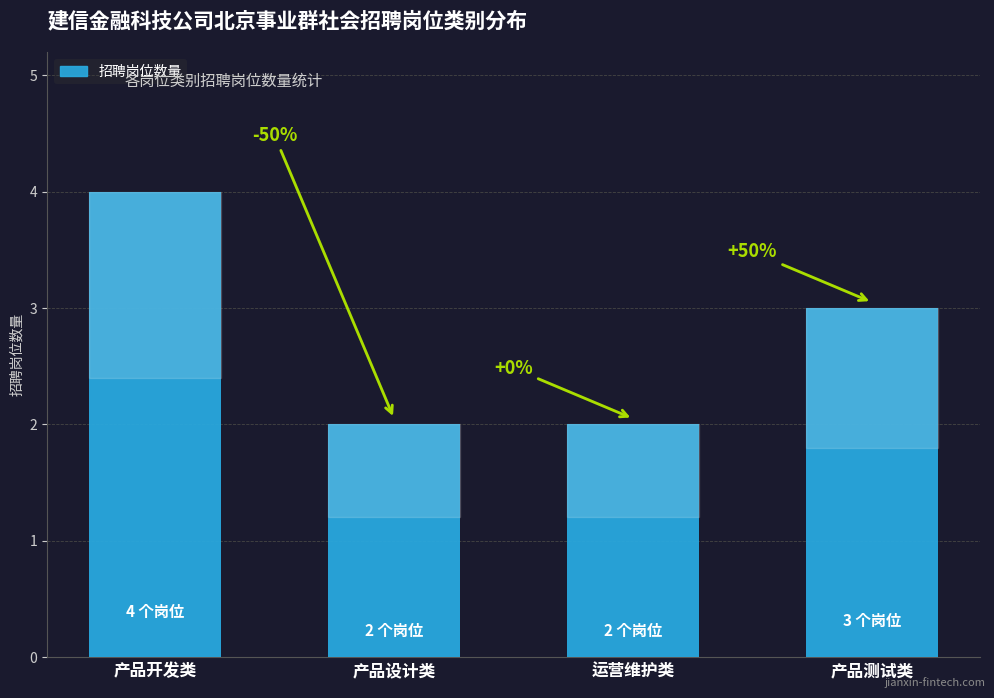

What is the label of the 4th bar from the right?

产品开发类